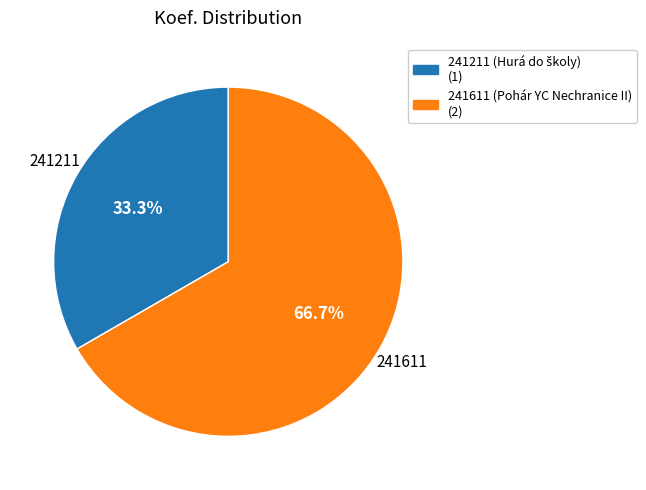

To the nearest percent, what portion does 241611 represent?

67%